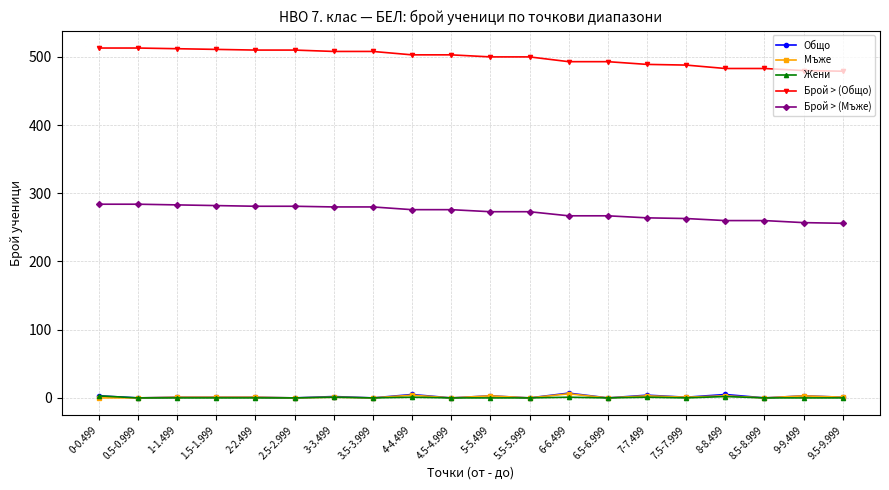

What is the label of the 18th point from the left?

8.5-8.999